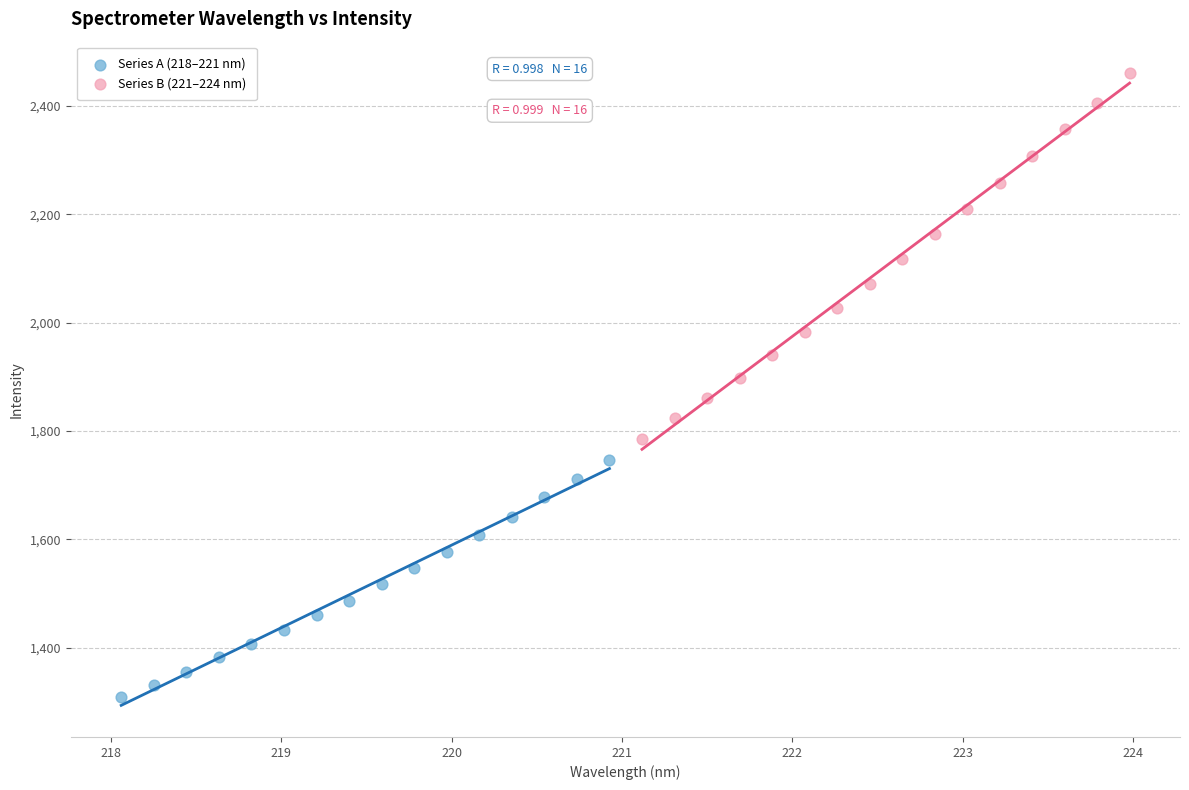

Which series reaches the minimum Y coordinate?

Series A (218–221 nm)